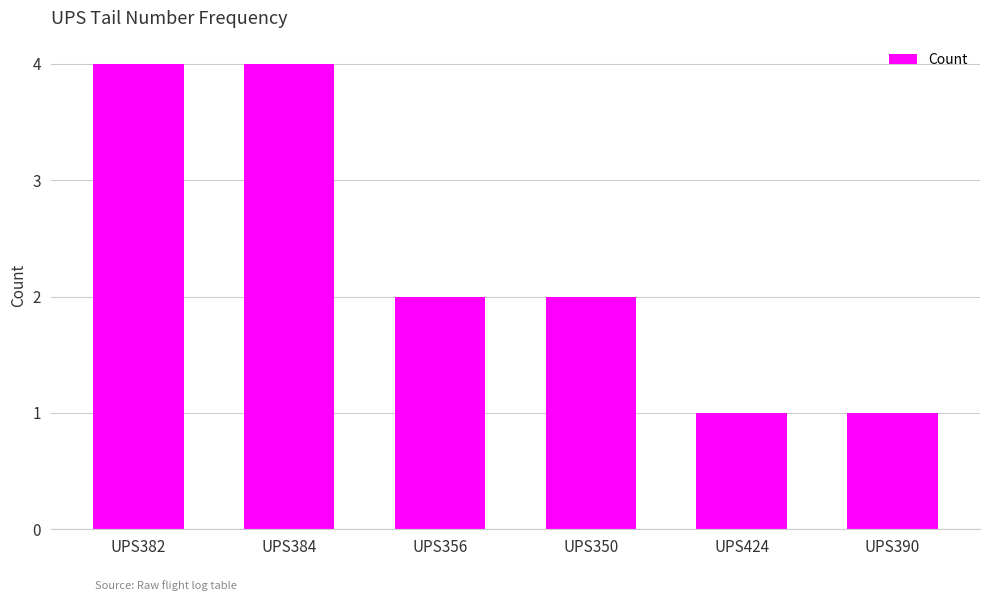

What is the value of the 4th bar from the left?

2